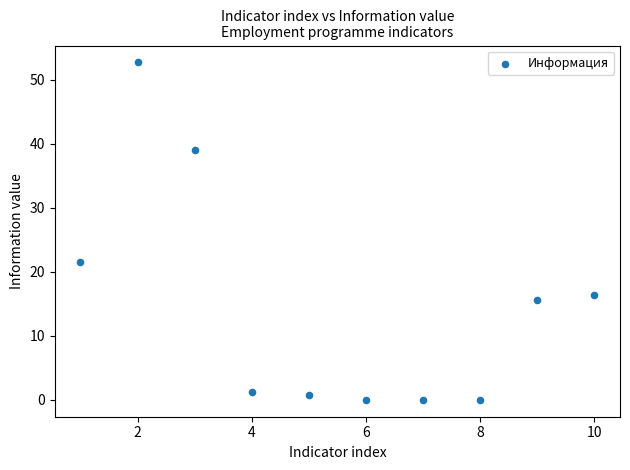

What Y value in the scatter plot is closest to 26?

21.5